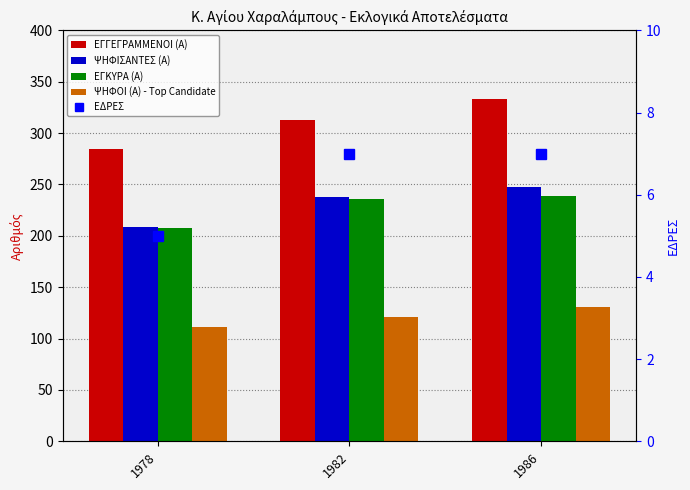

Which series changed the most between 1978 and 1986?

ΕΓΓΕΓΡΑΜΜΕΝΟΙ (Α)